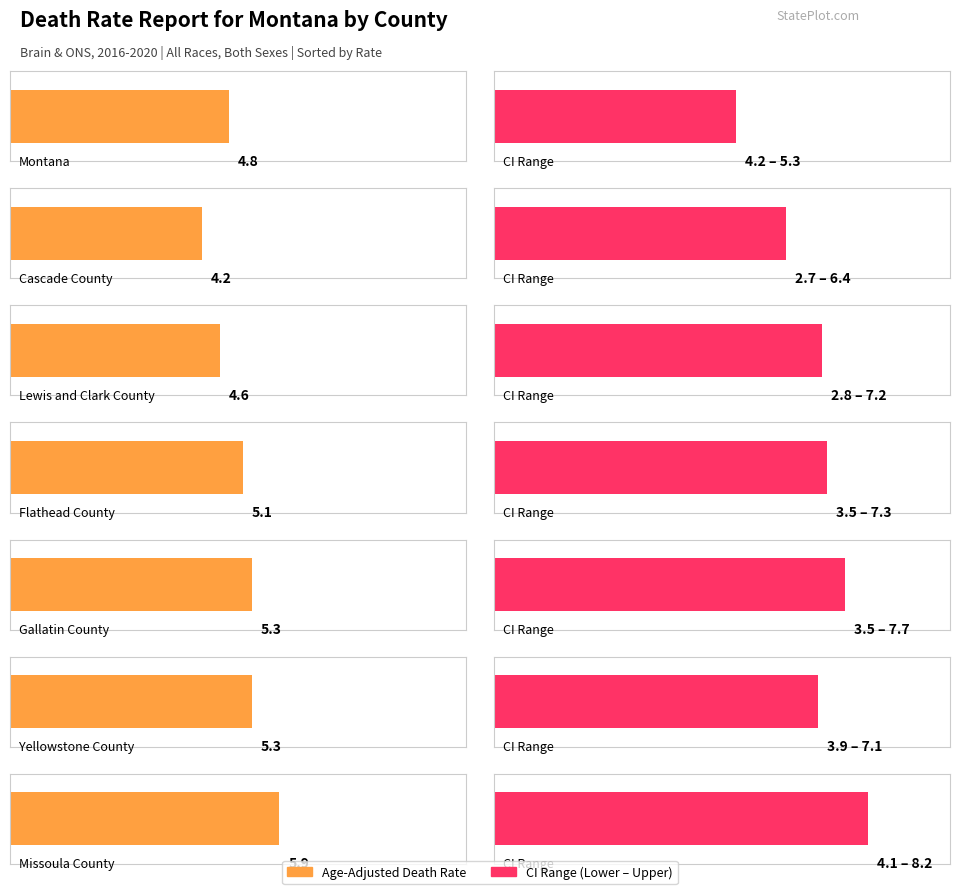

At which category is the sum across all series the highest?

Missoula County